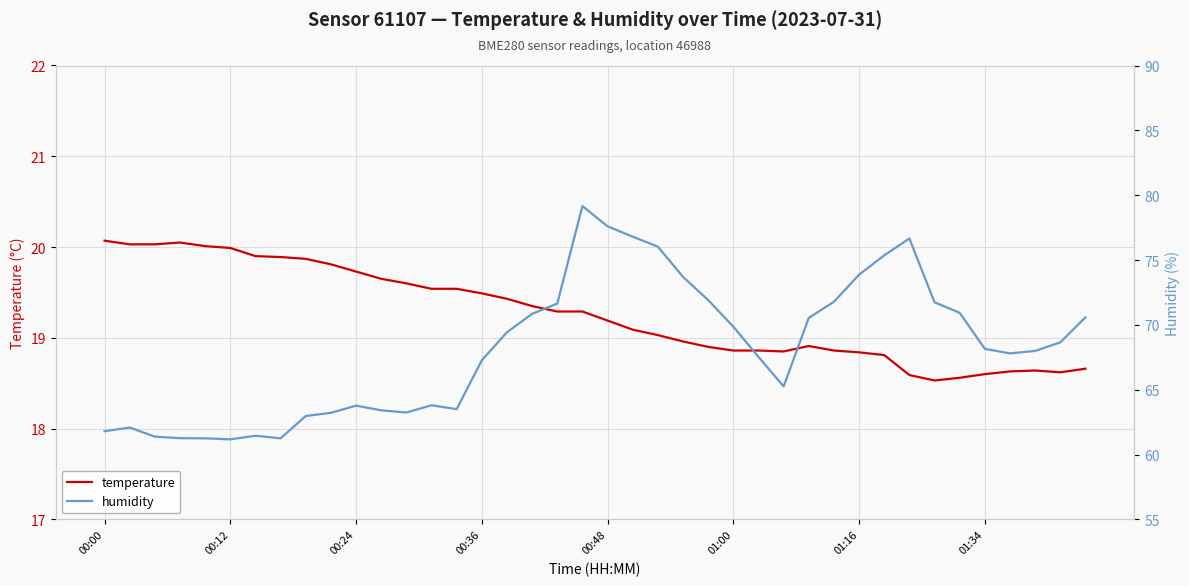

What is the value of the humidity point at the 21st from the left?

77.6